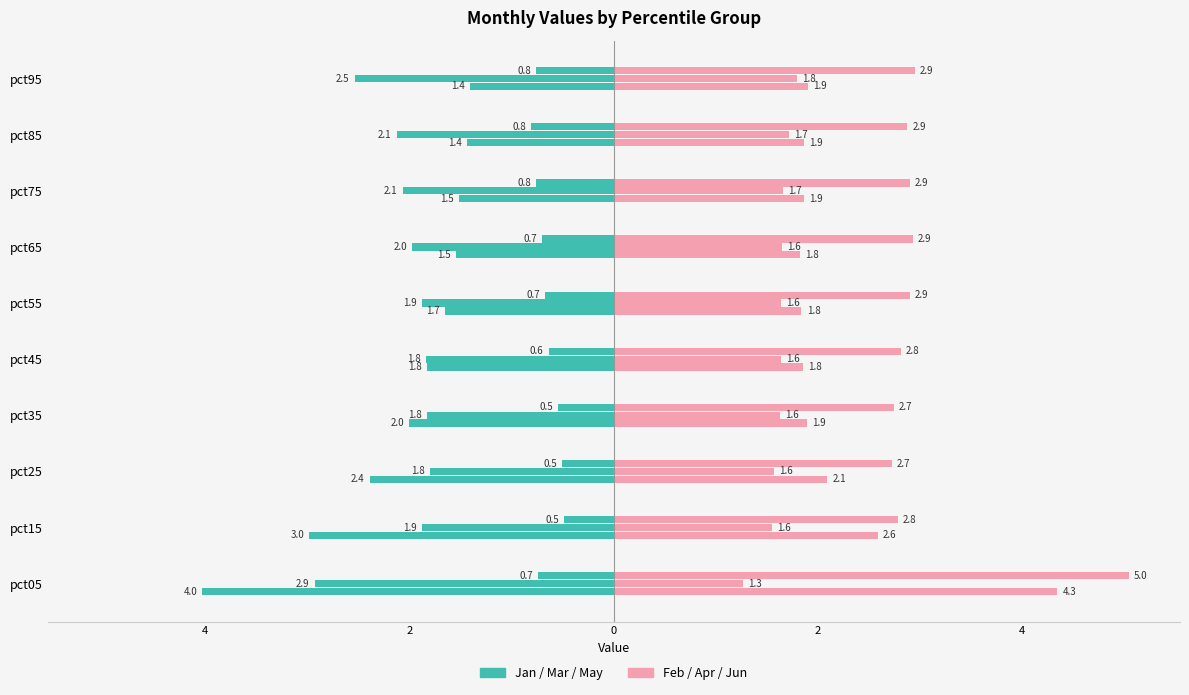

Does the chart contain stacked bars?

No